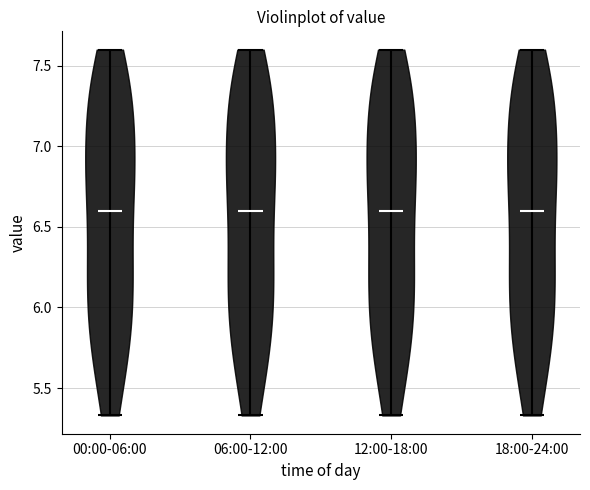

What is the lowest point the violin for 00:00-06:00 reaches on the y-axis? The values are not printed on the chart, so give them approximately, as read against the axis.

5.35